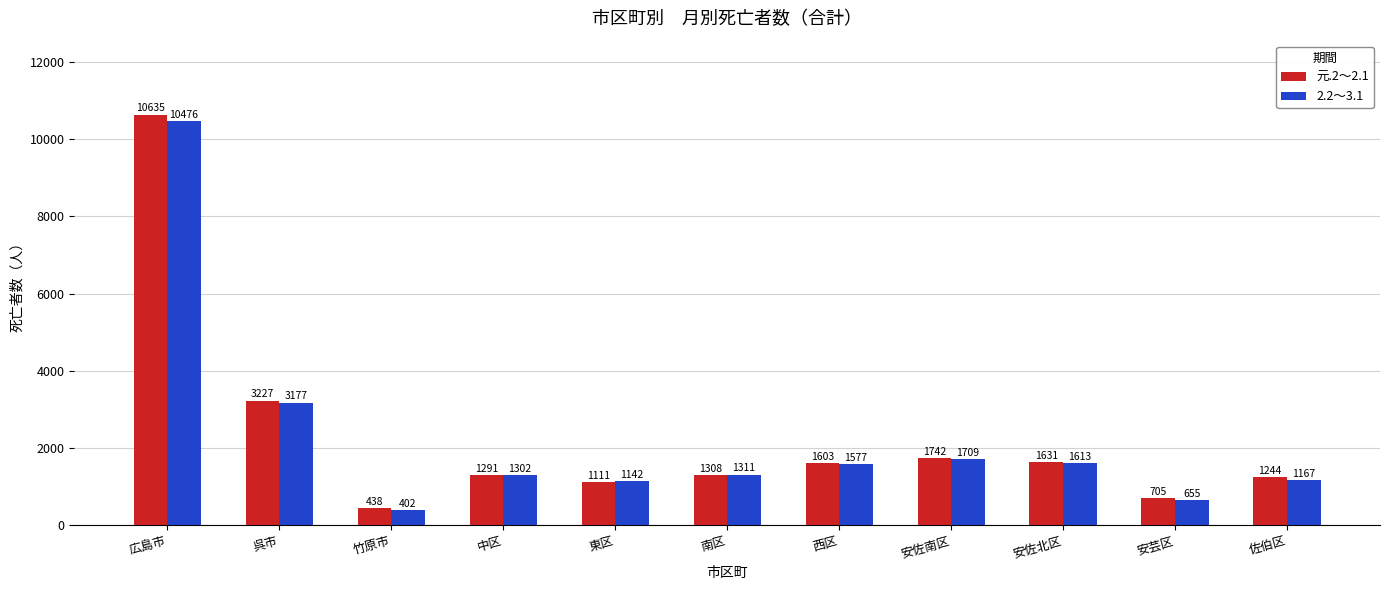

What is the spread (max minus min) of values at 東区?

31